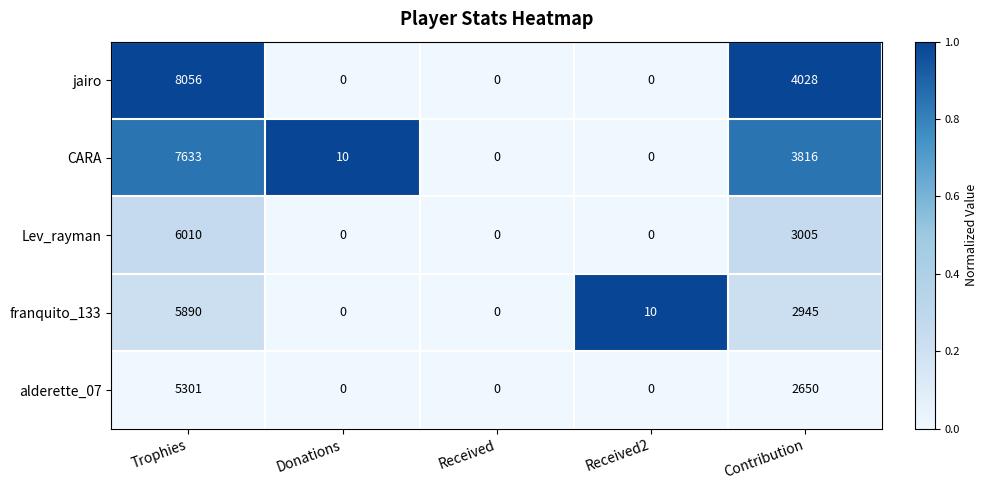

Count the number of categories in the chart.

5